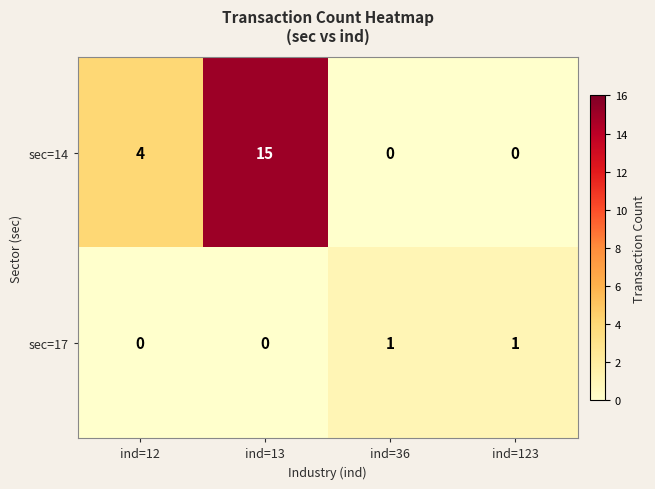

Which label corresponds to the largest value in the chart?

ind=13